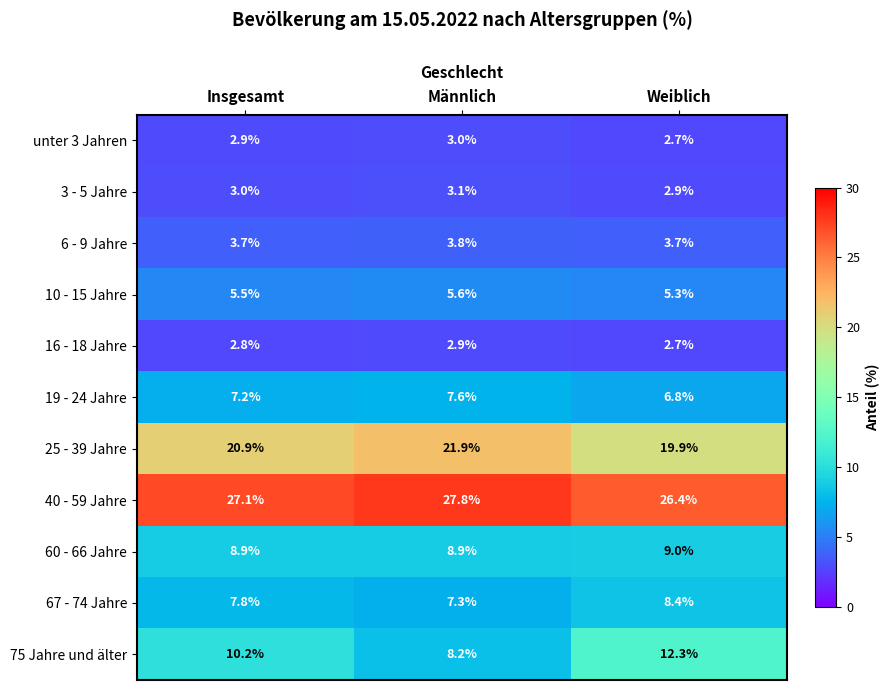

How many series are shown in this chart?

11